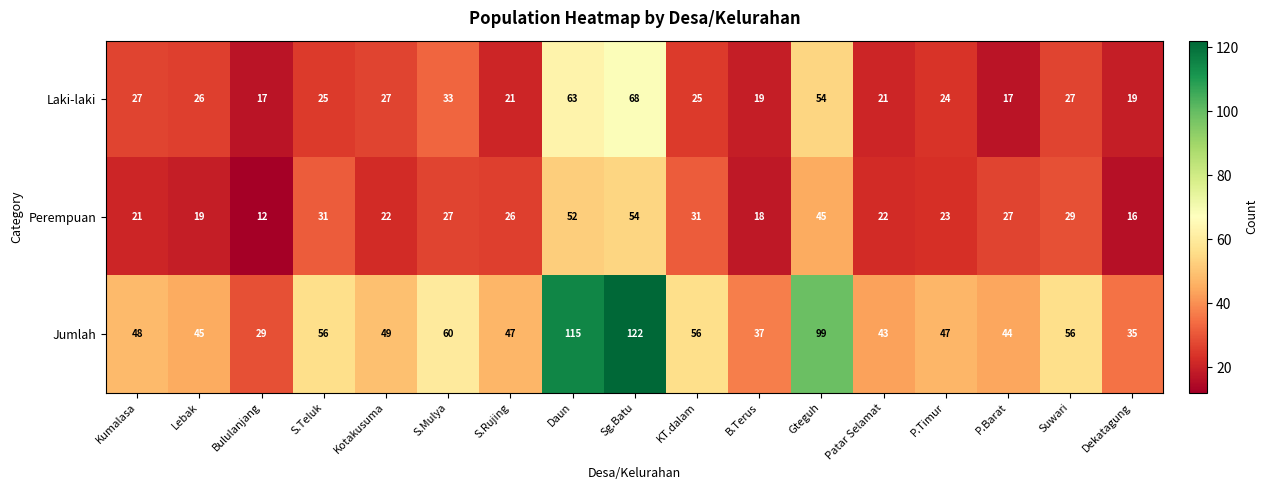

Count the number of data series in this chart.

3